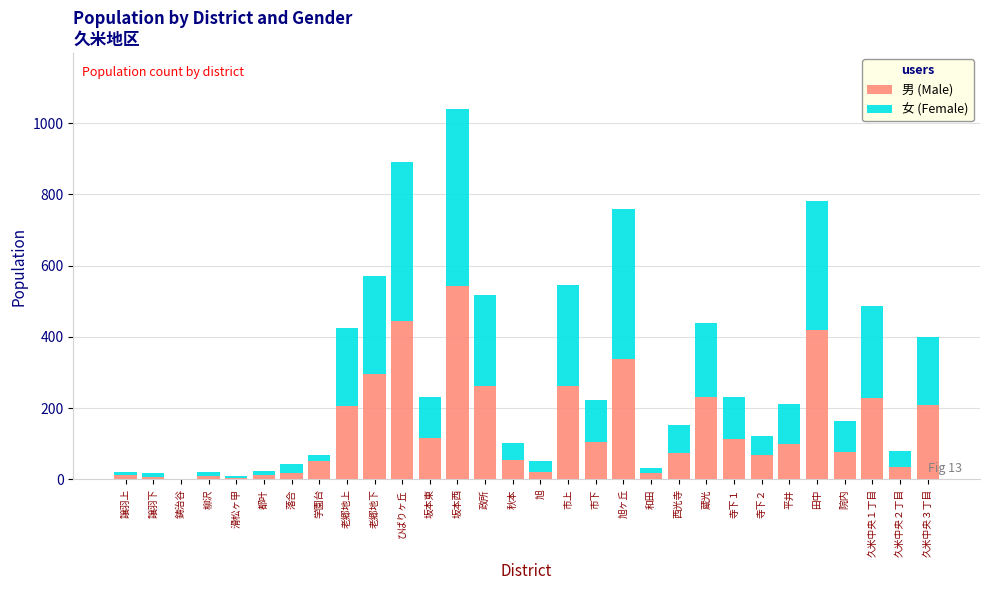

What is the highest value of the 男 (Male) series?

544